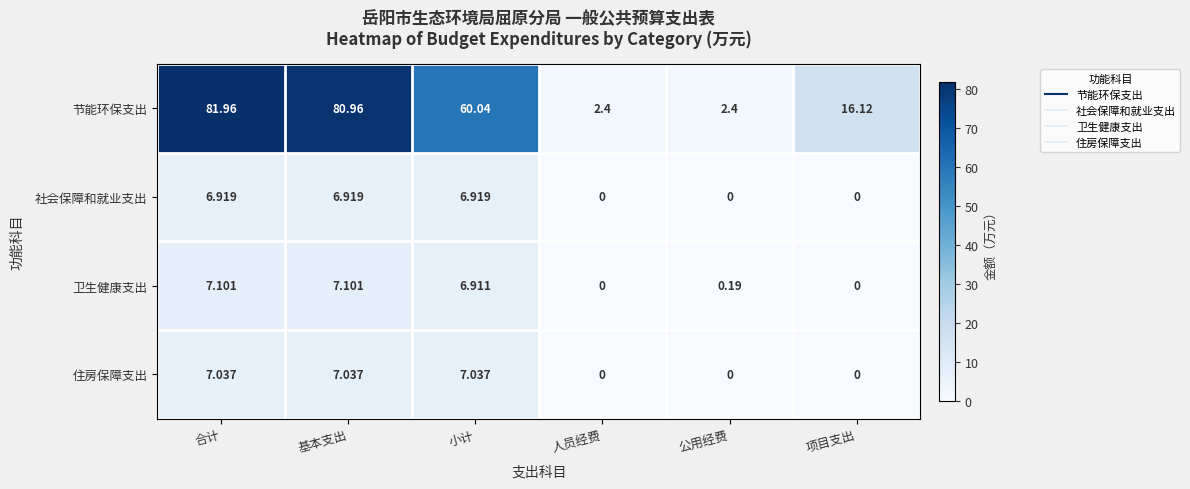

Which series has the largest range (max minus min)?

节能环保支出